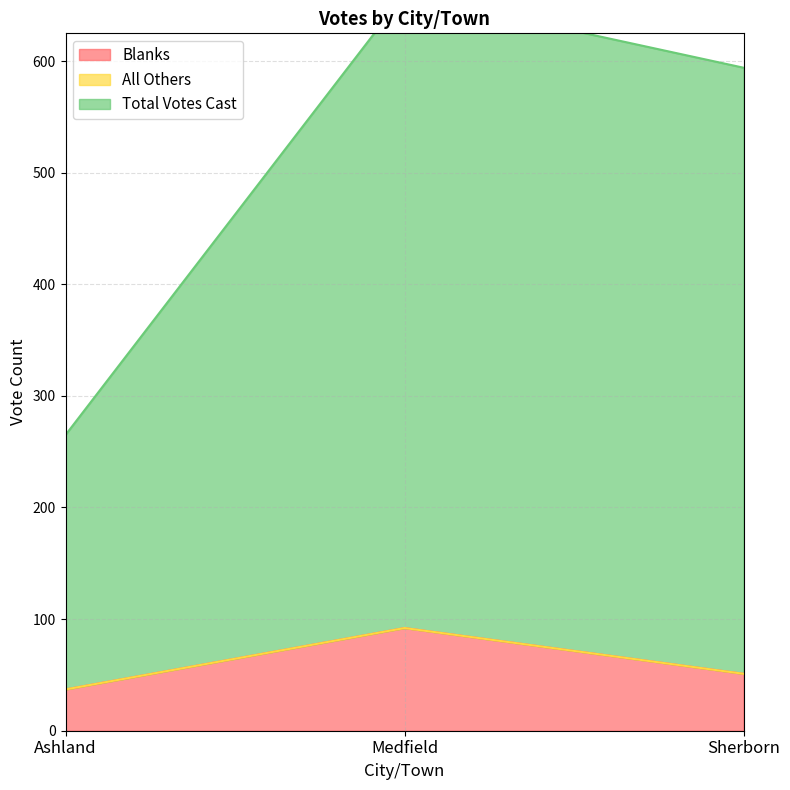

True or false: Blanks has a value of 92 at Medfield.

True